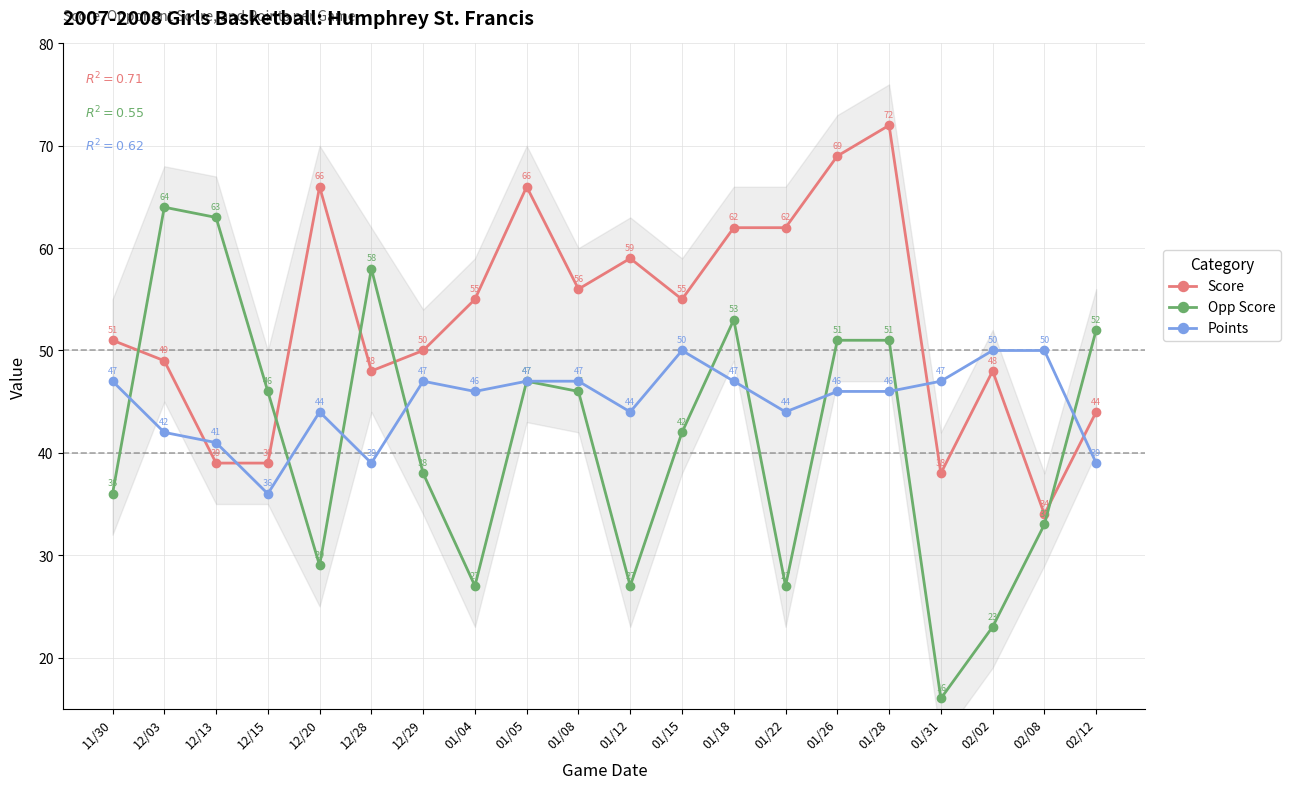

How many data points does each series have?

20